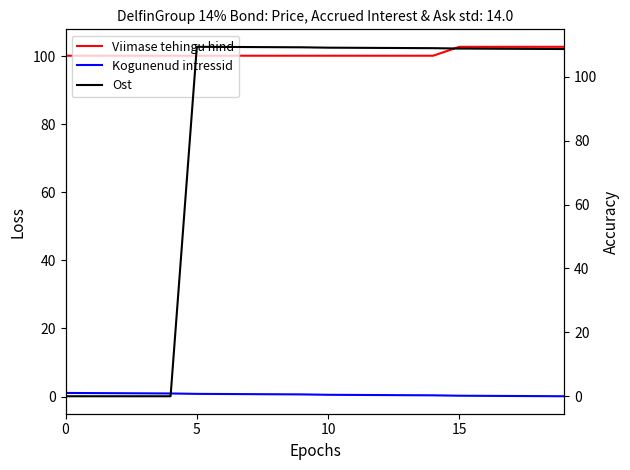

What is the minimum value for Viimase tehingu hind?

100.2